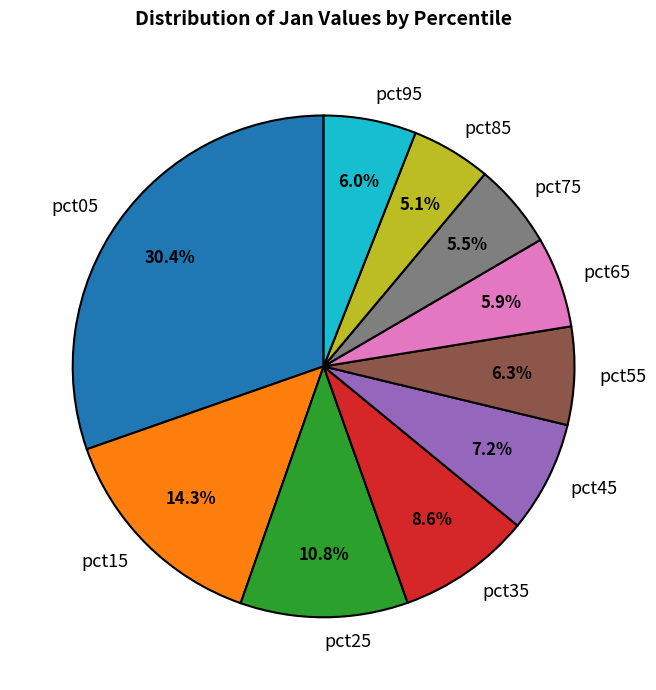

What is the largest slice in the pie chart?

pct05